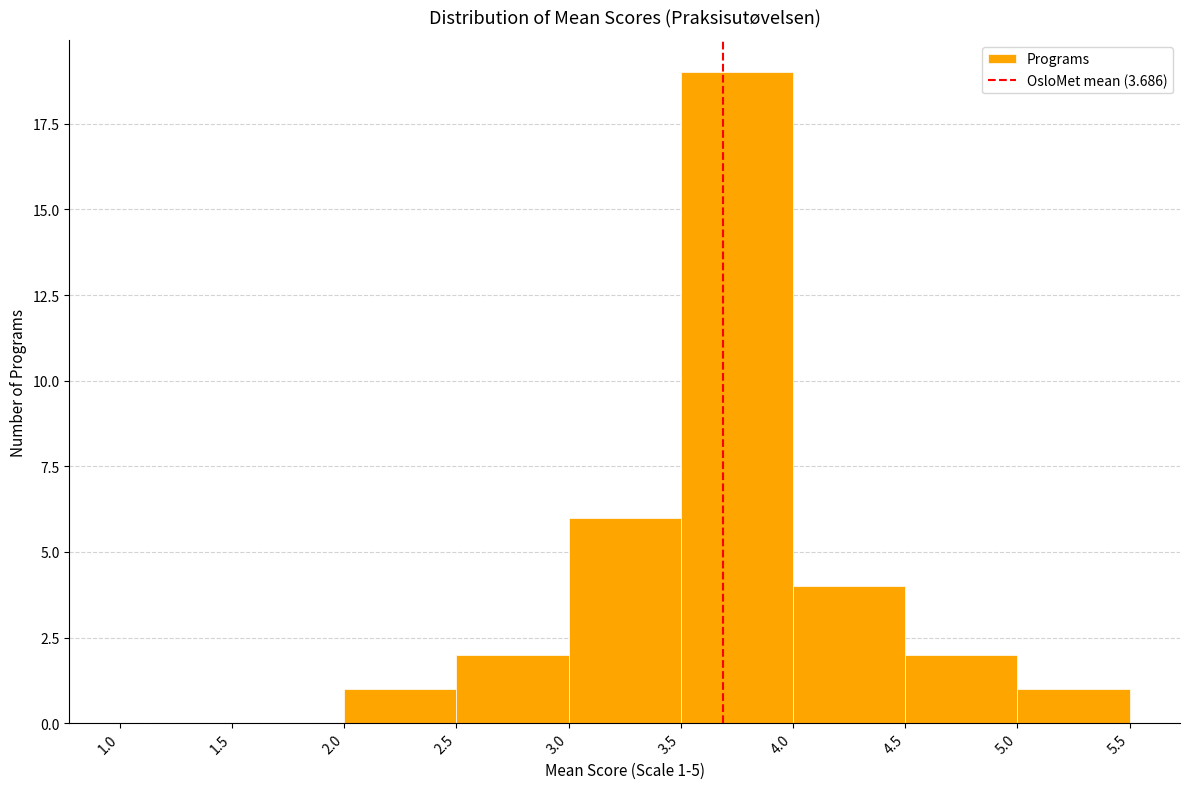

Which range on the x-axis has the tallest bar?

3.5 to 4.0